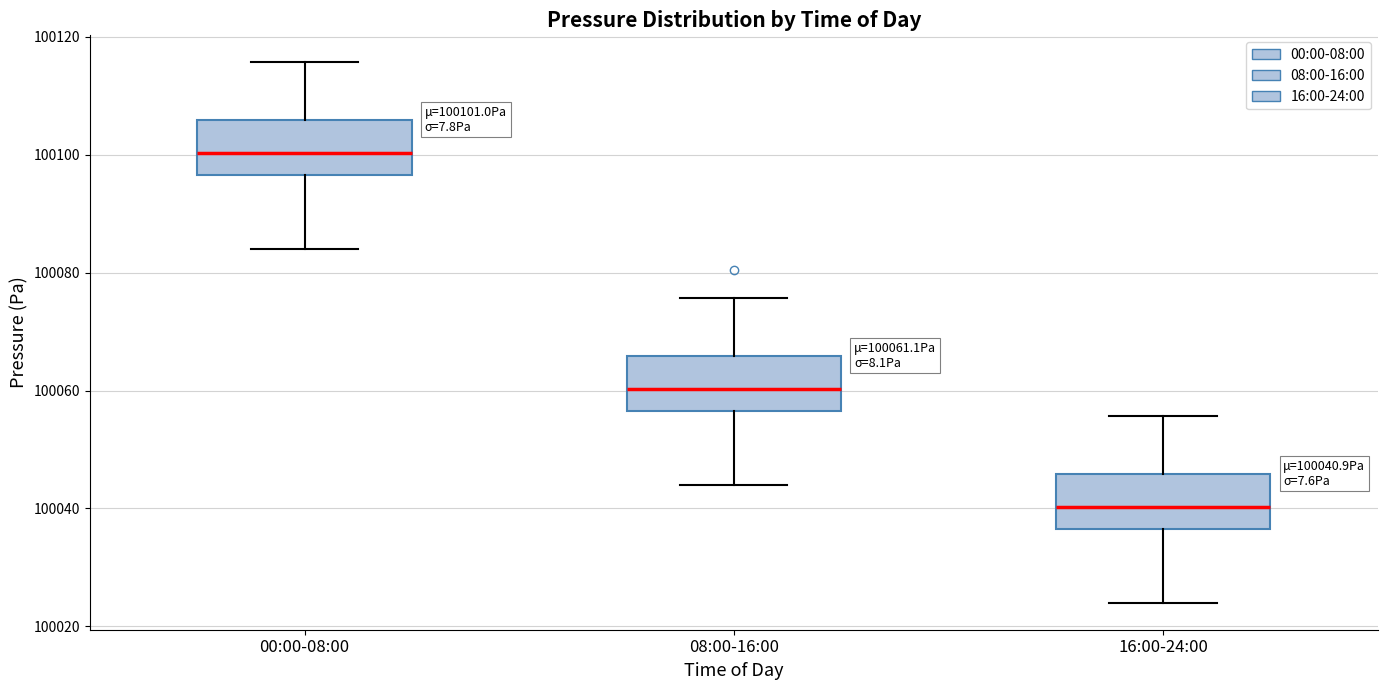

Which box has the highest median line?

00:00-08:00